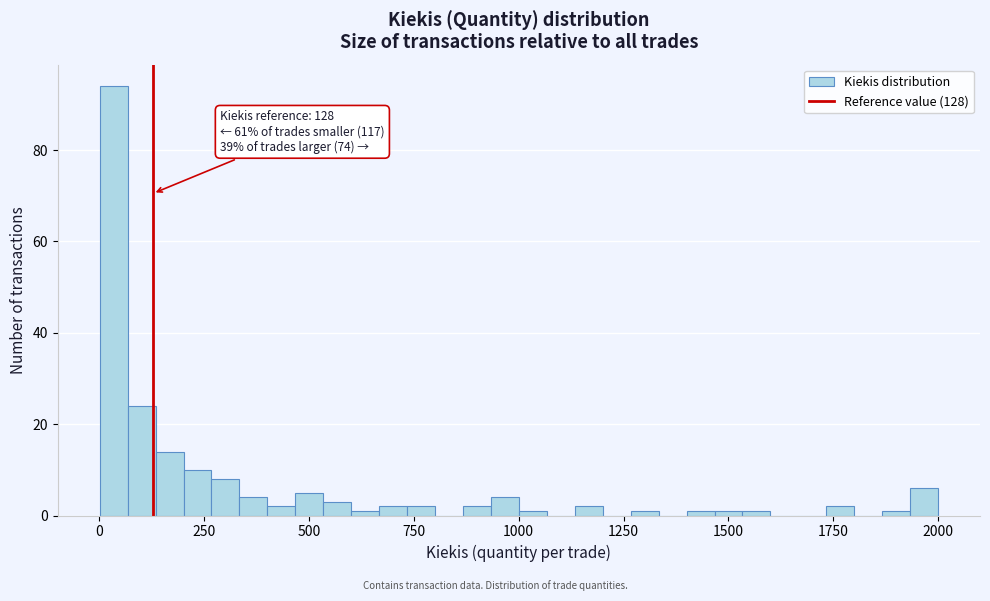

Read against the x-axis, roughly where is the centre of the tallest bar?

50